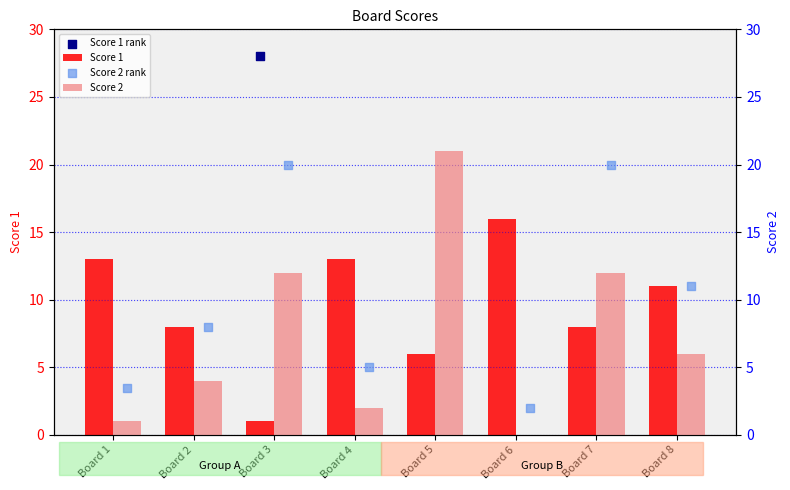

Which series reaches the maximum Y coordinate?

Score 1 rank